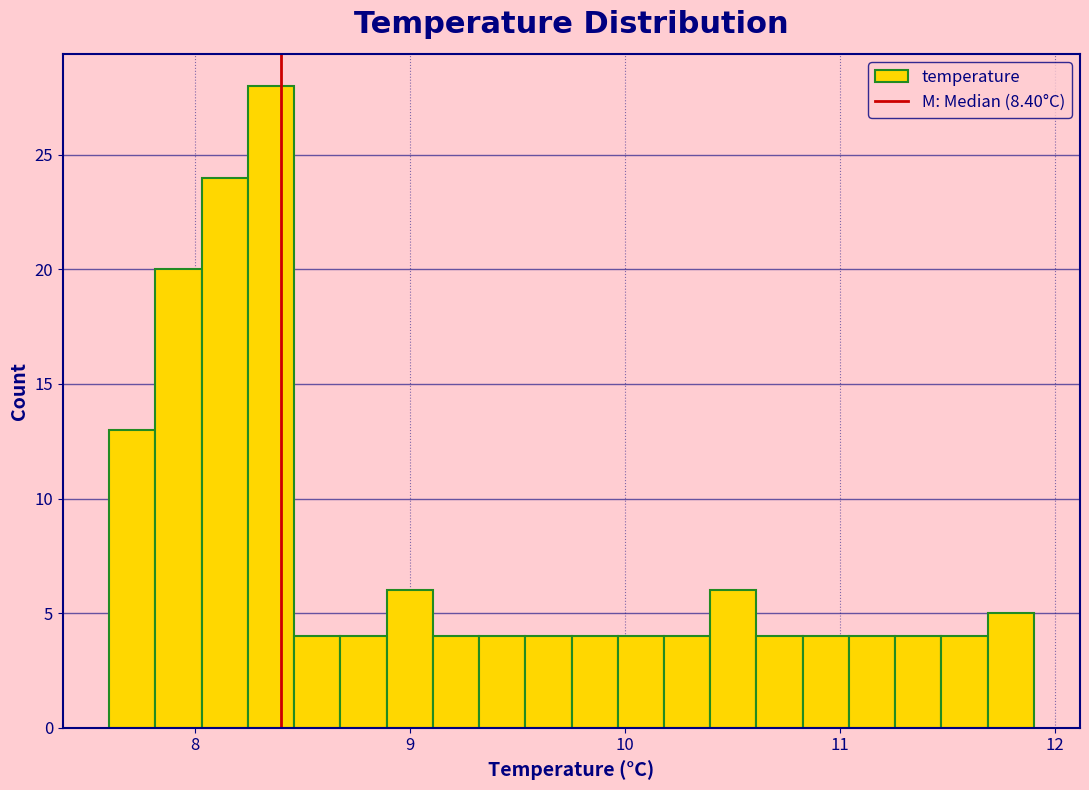

Read against the x-axis, roughly where is the centre of the tallest bar?

8.4